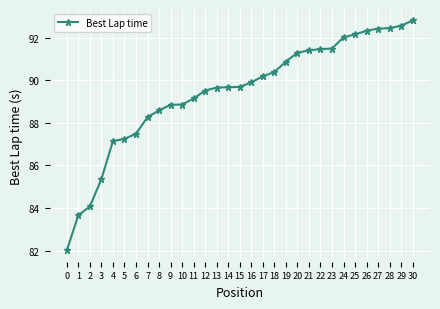

How many lines are shown in the chart?

1